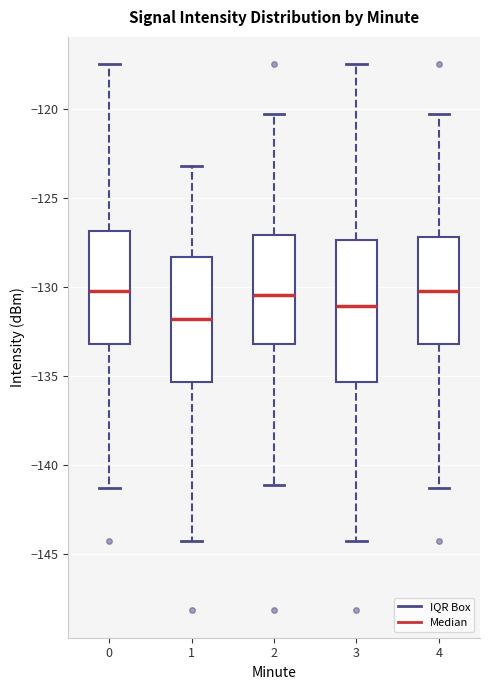

Where is the lower edge of the box at x = 3 on the y-axis? The values are not printed on the chart, so give them approximately, as read against the axis.

-135.5